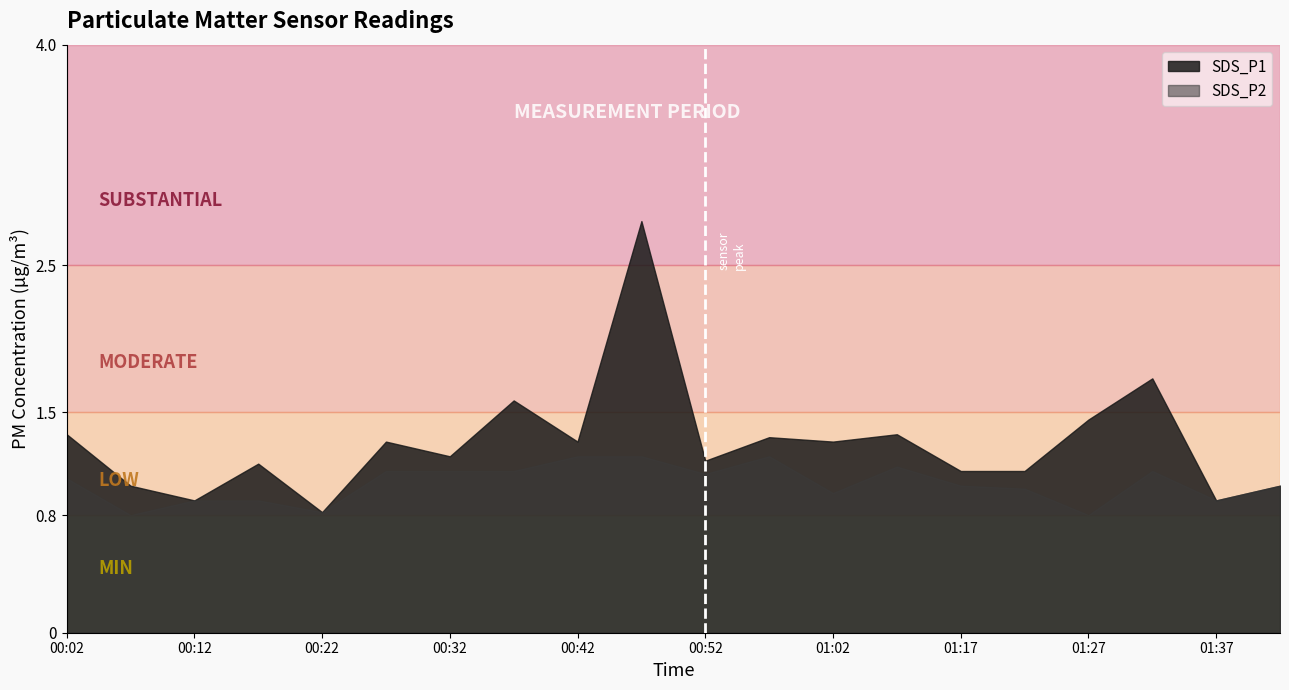

At which category does SDS_P2 reach its first local valley?

00:07